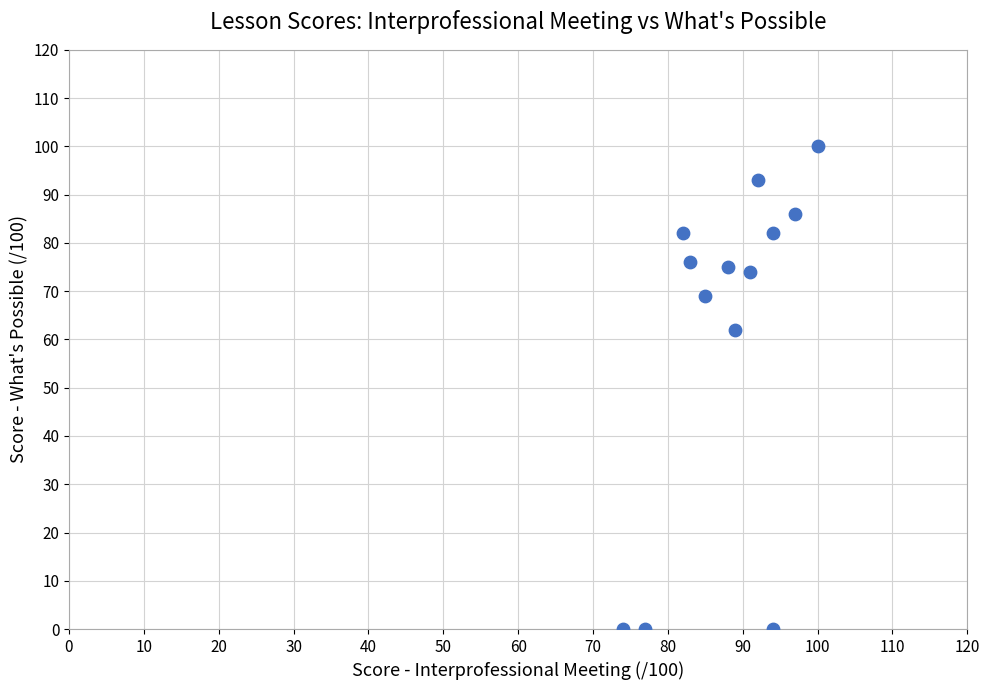

What is the range of Y values (max minus min)?

100